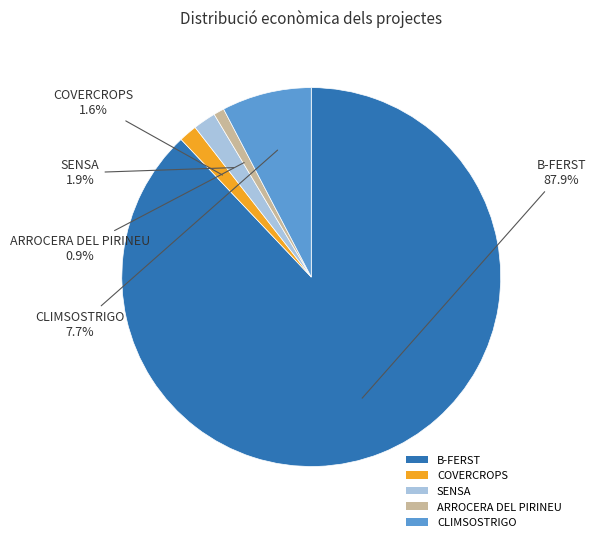

Count the number of slices in the pie.

5